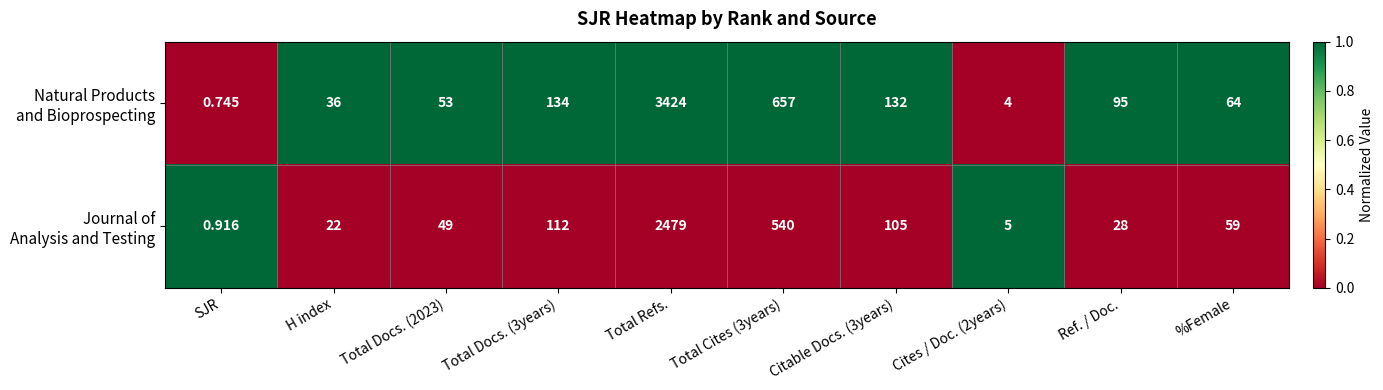

At which category is the sum across all series the highest?

Total Refs.